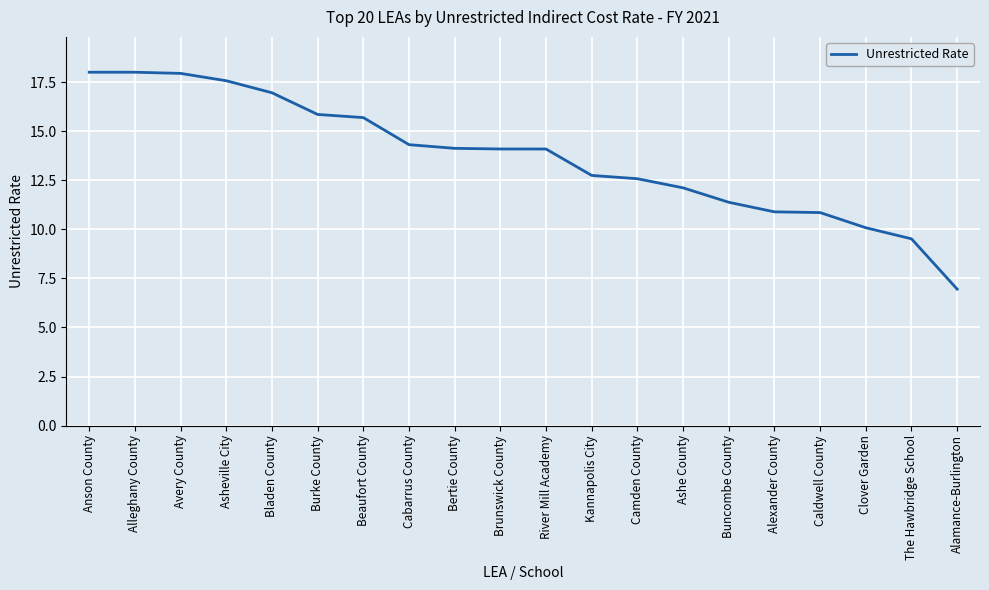

The value at Beaufort County is 5.1. True or false?

False